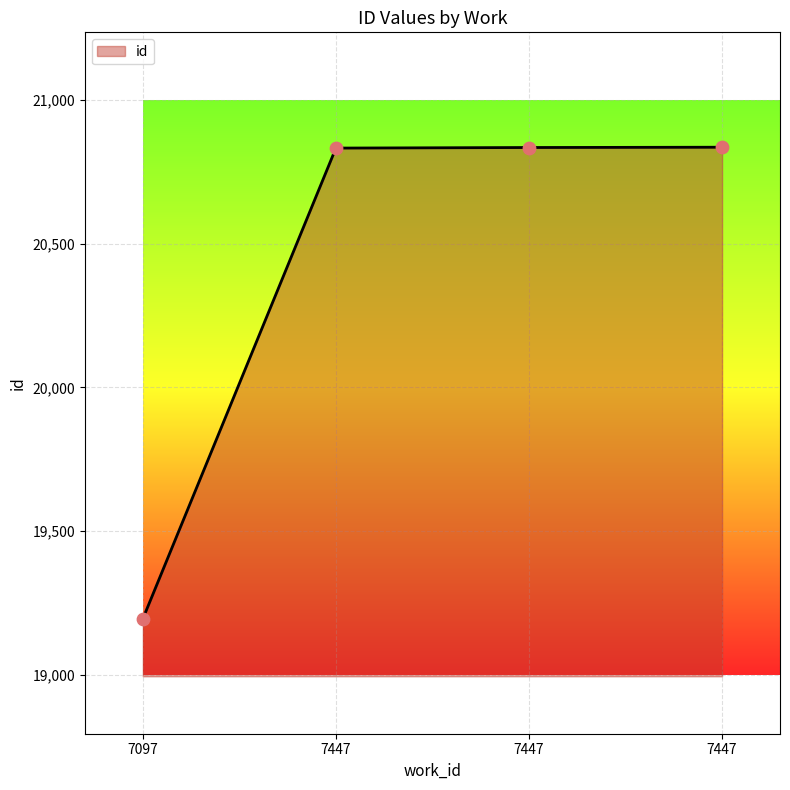

How many lines are shown in the chart?

1